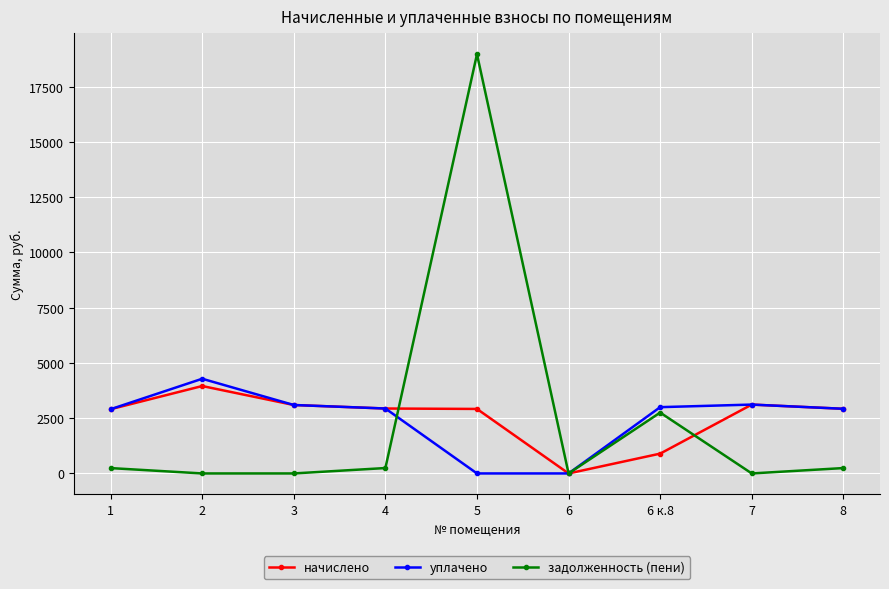

Is the value of задолженность (пени) at 5 greater than the value of уплачено at 2?

Yes